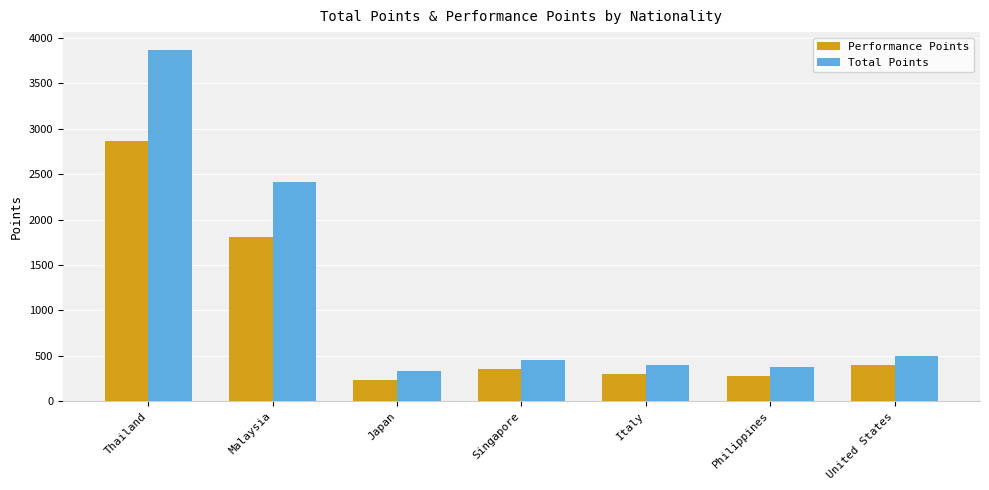

What is the average value of the Performance Points series?

891